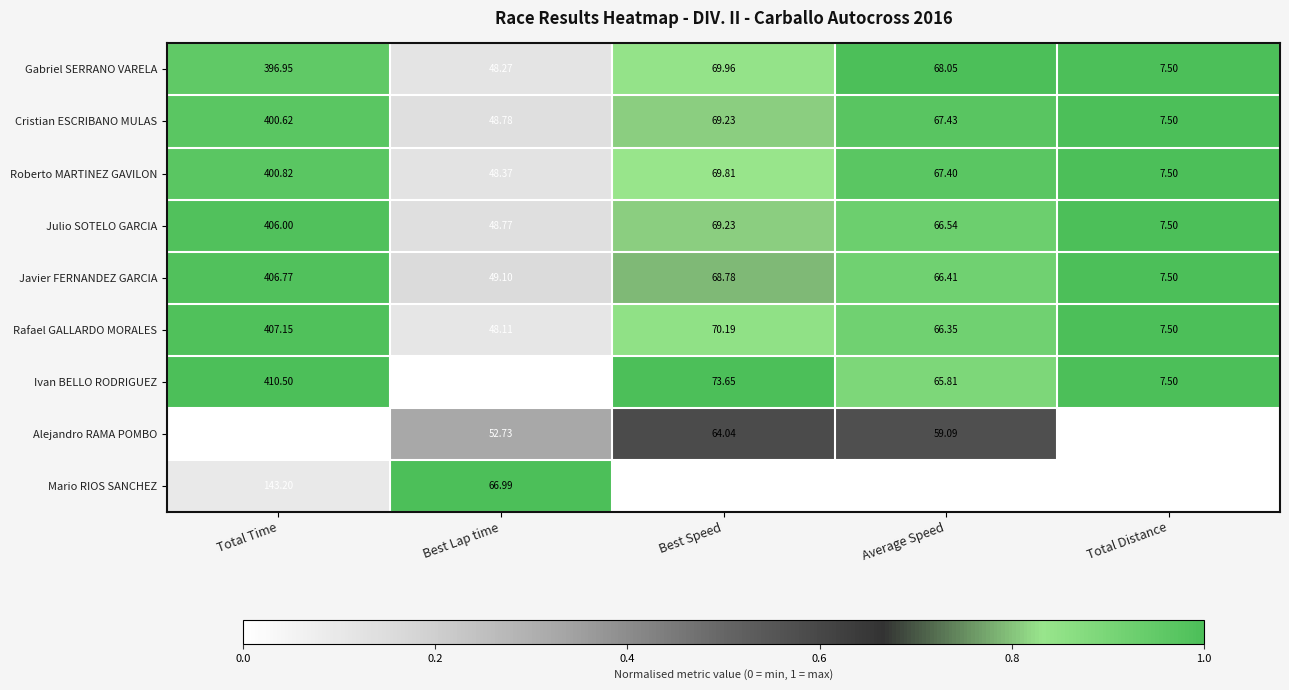

Which label corresponds to the largest value in the chart?

Total Time